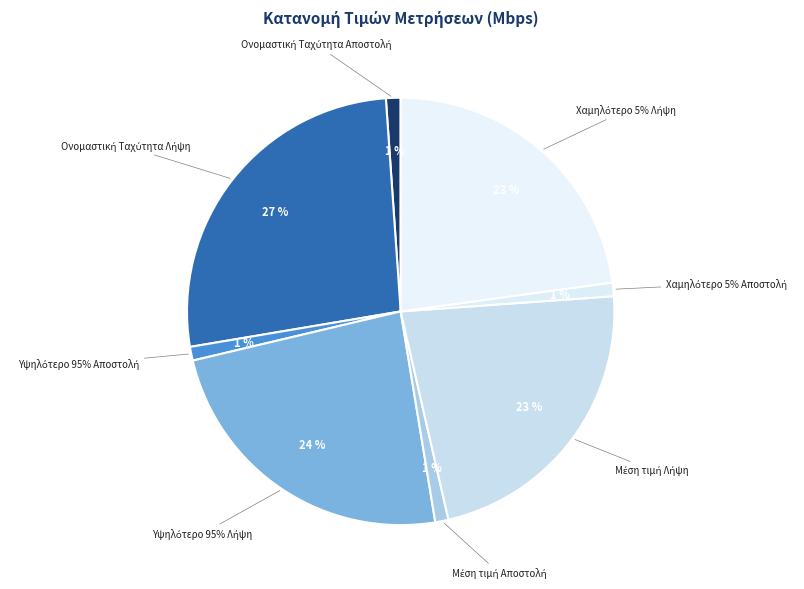

To the nearest percent, what is the difference between the Χαμηλότερο 5% Αποστολή and Υψηλότερο 95% Λήψη slice percentages?

23%